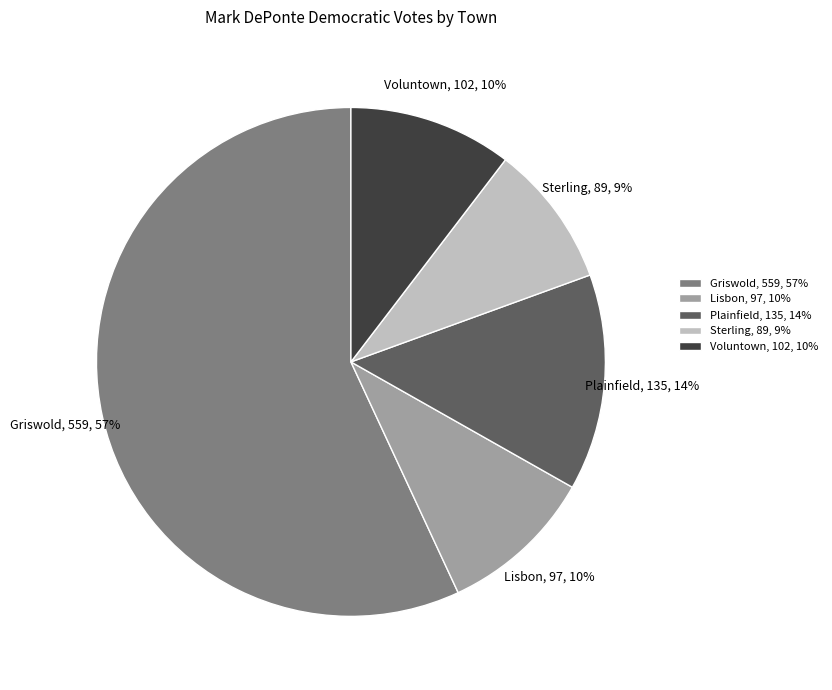

To the nearest percent, what is the combined percentage of Plainfield and Griswold?

71%